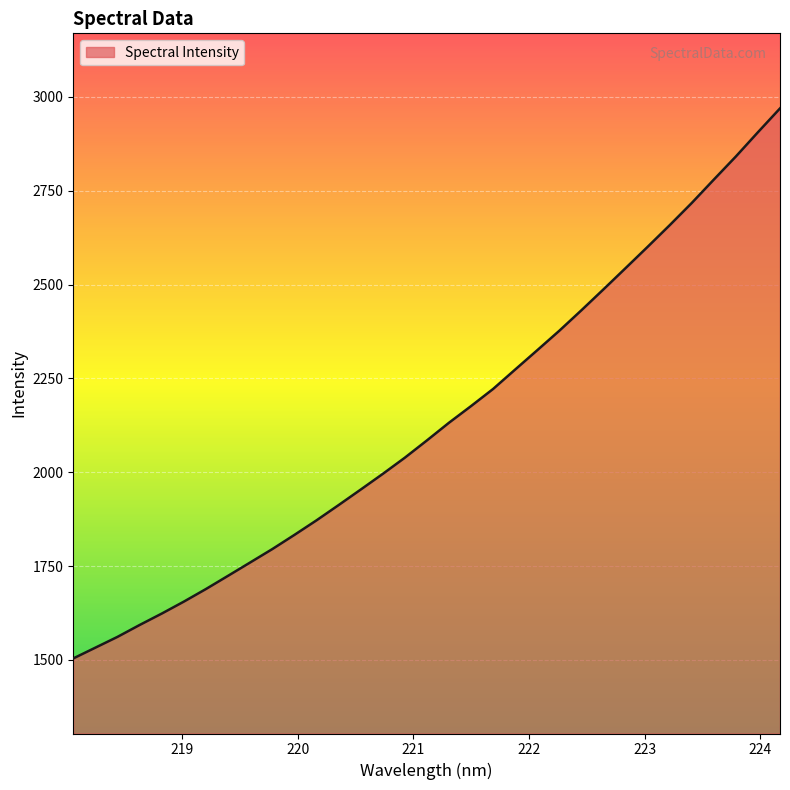

What is the difference between the maximum and minimum values?

1465.5